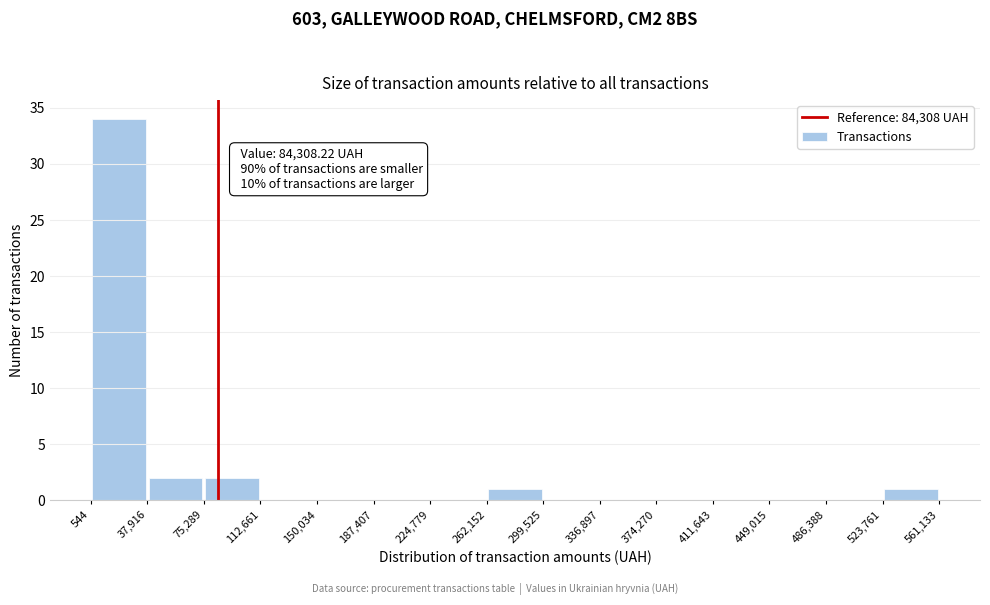

Over which range of the x-axis is the bar tallest?

544 to 37,916